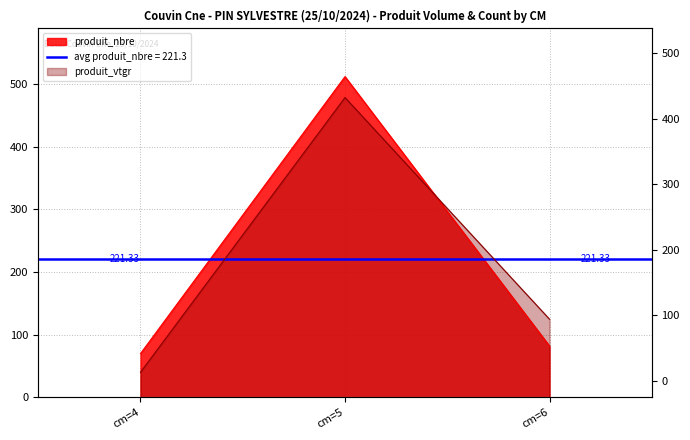

Read the produit_vtgr value at cm=6.

124.8